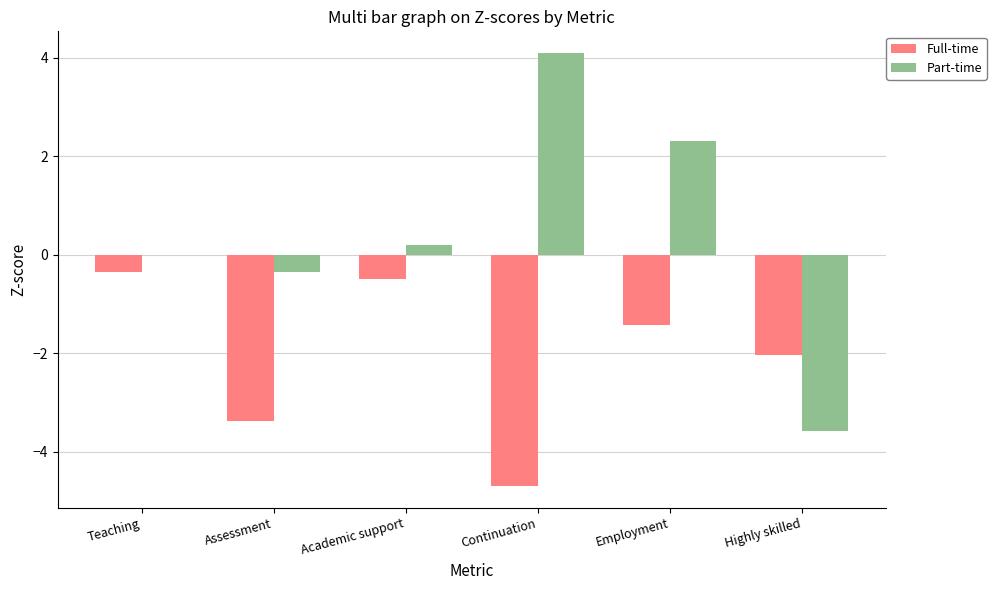

What is the difference between the Full-time values at Teaching and Assessment?

3.0